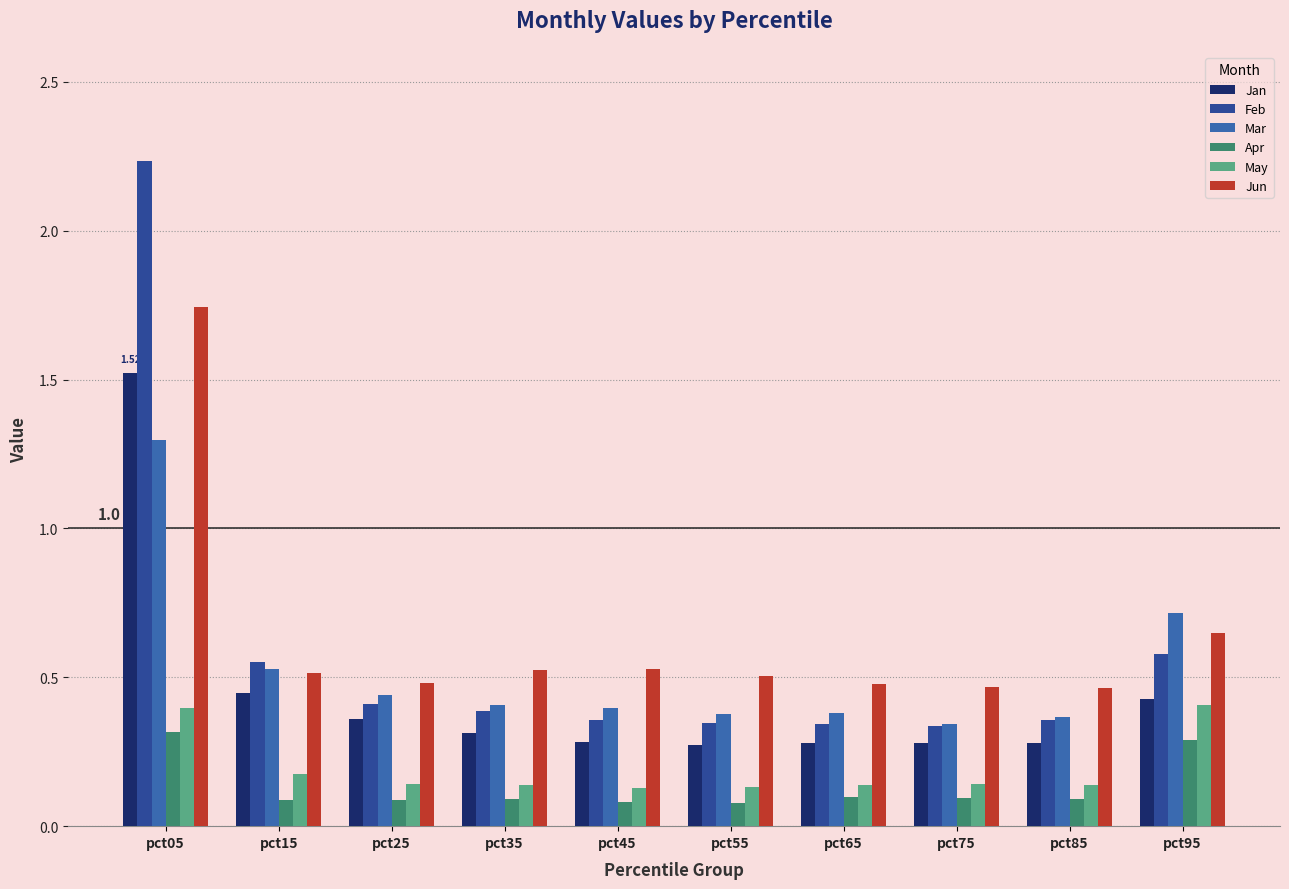

What is the difference between the maximum and minimum values in the Jan series?

1.2